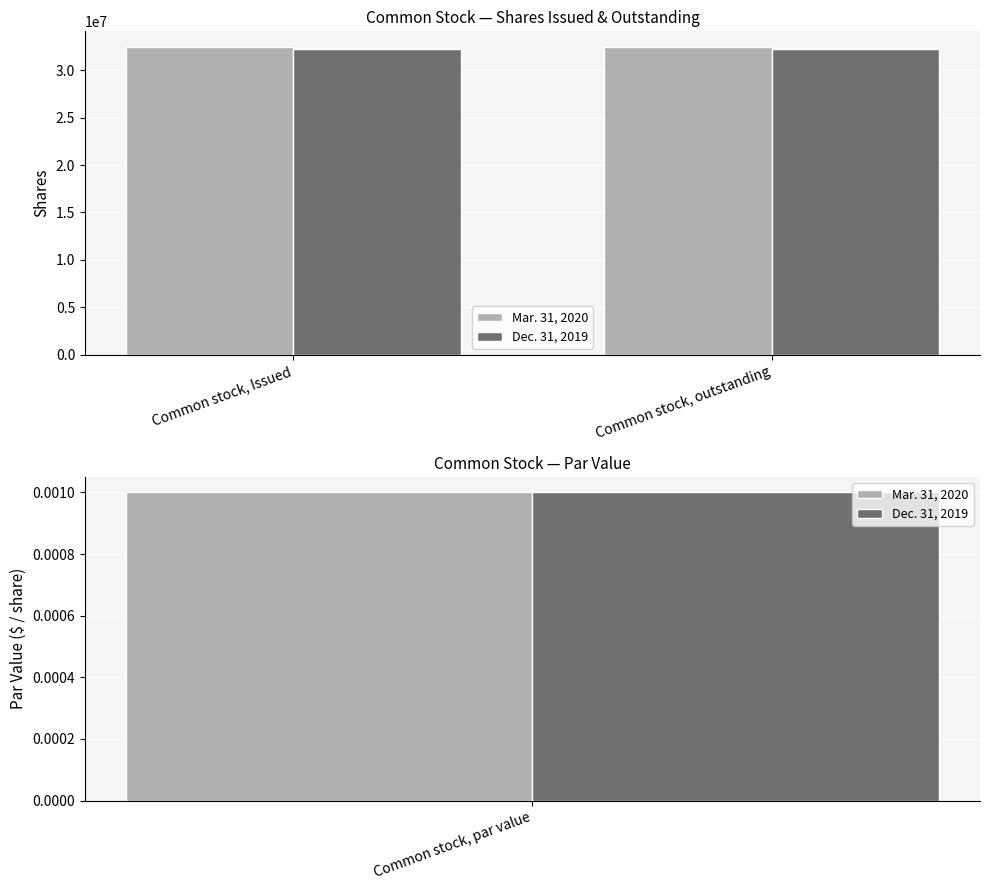

Which category has the highest value in the Mar. 31, 2020 series?

Common stock, Issued